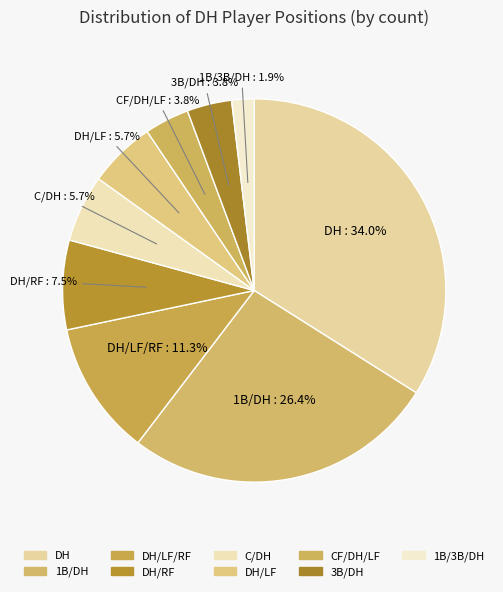

How many segments does this pie chart have?

9